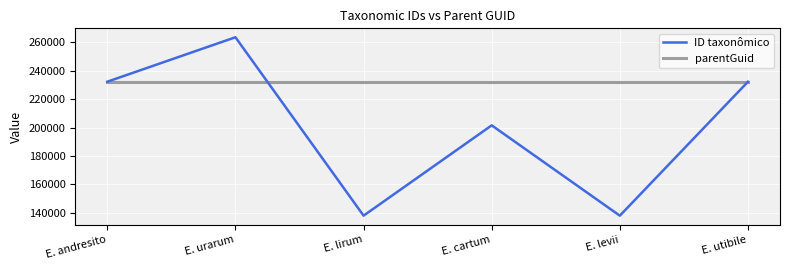

What is the sum of all parentGuid values?

1394166